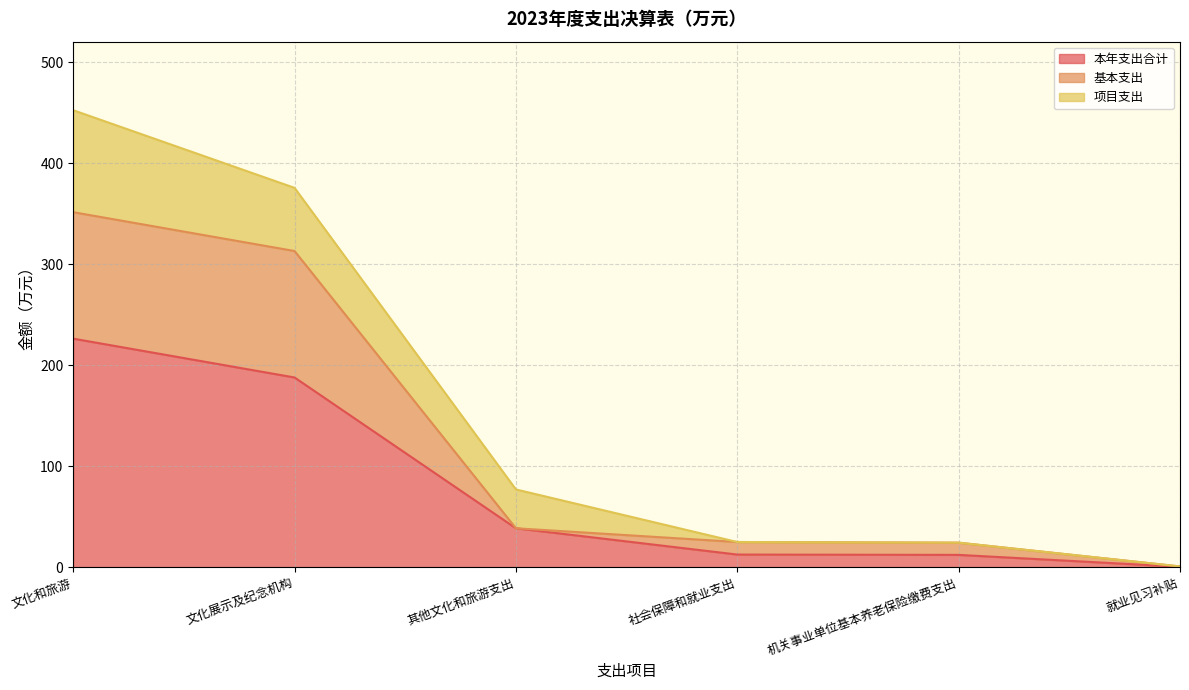

At which label does 本年支出合计 reach its minimum?

就业见习补贴